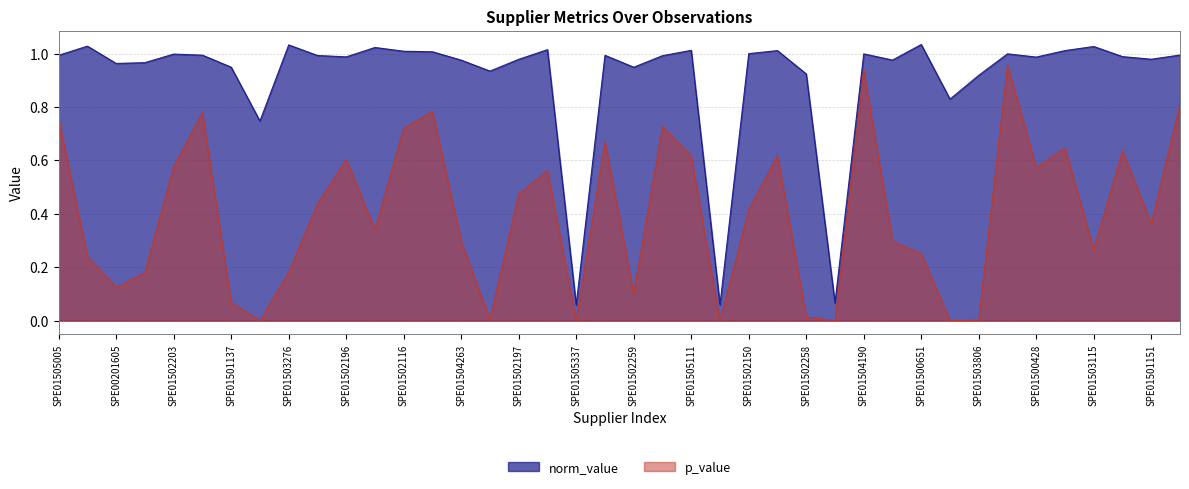

Between SPE01502150 and SPE01500428, which series saw the biggest shift?

p_value